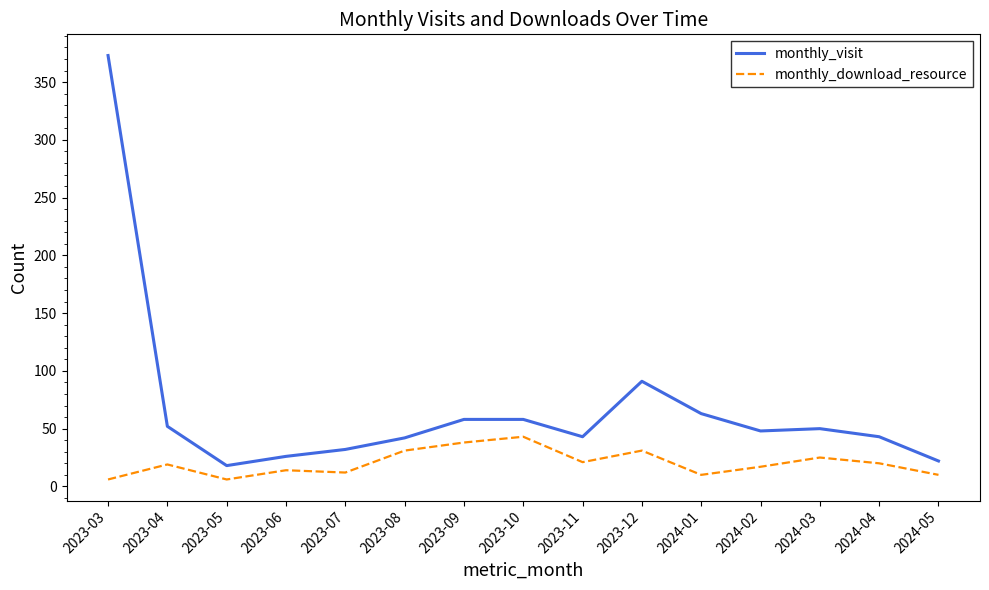

What is the minimum value shown in the chart?

6